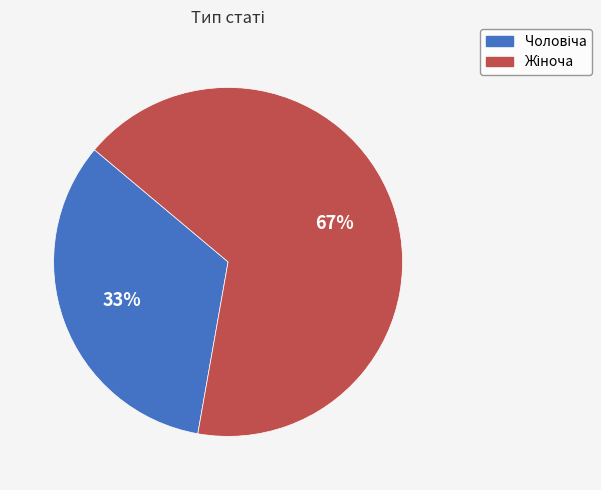

How many slices are in this pie chart?

2